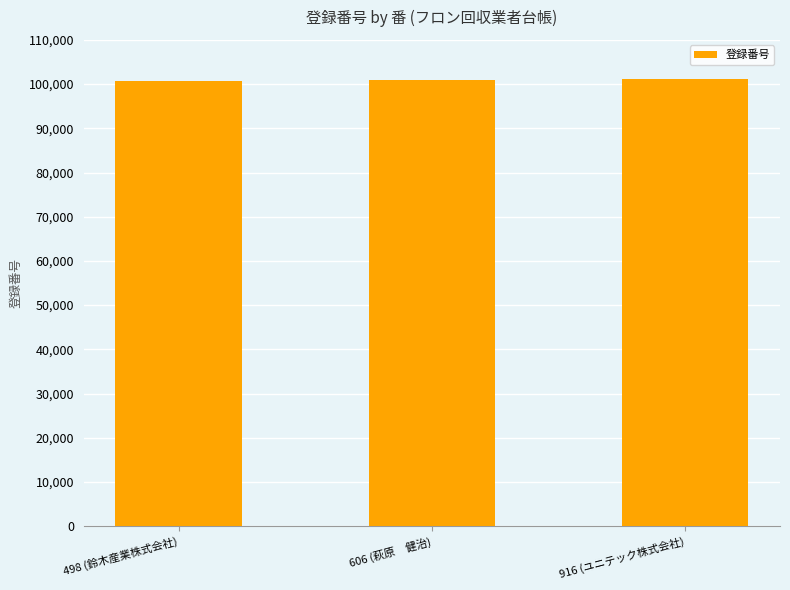

What is the minimum value shown in the chart?

100725